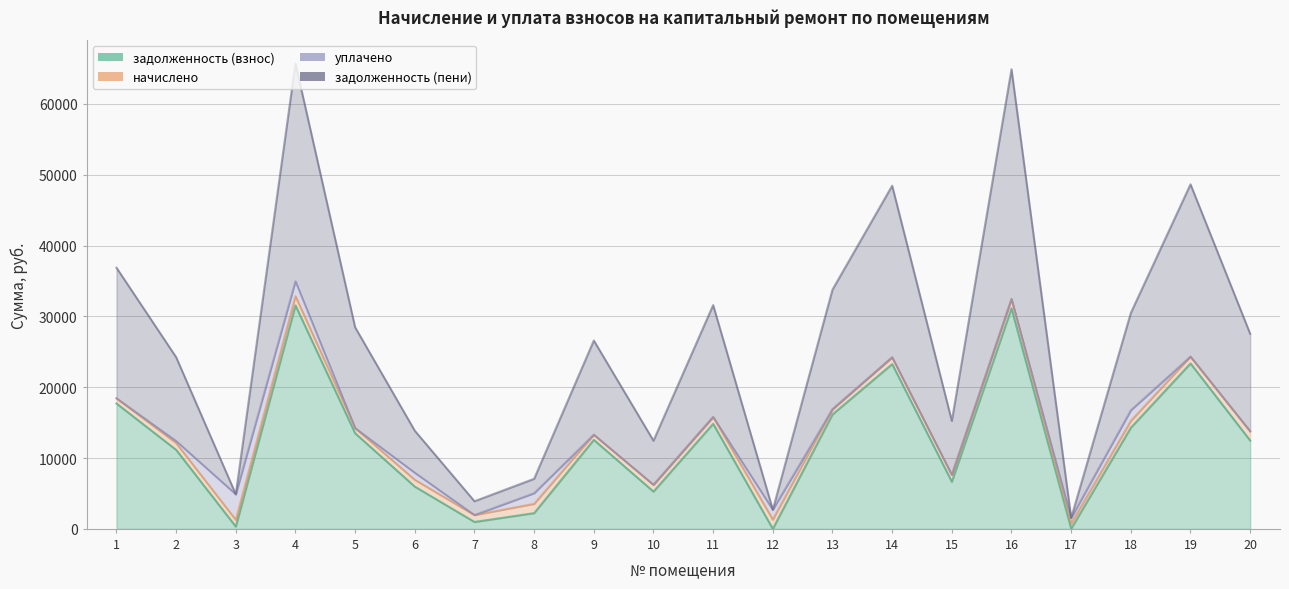

List the labels in order of задолженность (пени) value, largest first.

4, 16, 19, 14, 1, 13, 11, 18, 5, 20, 9, 2, 15, 6, 10, 8, 7, 12, 3, 17